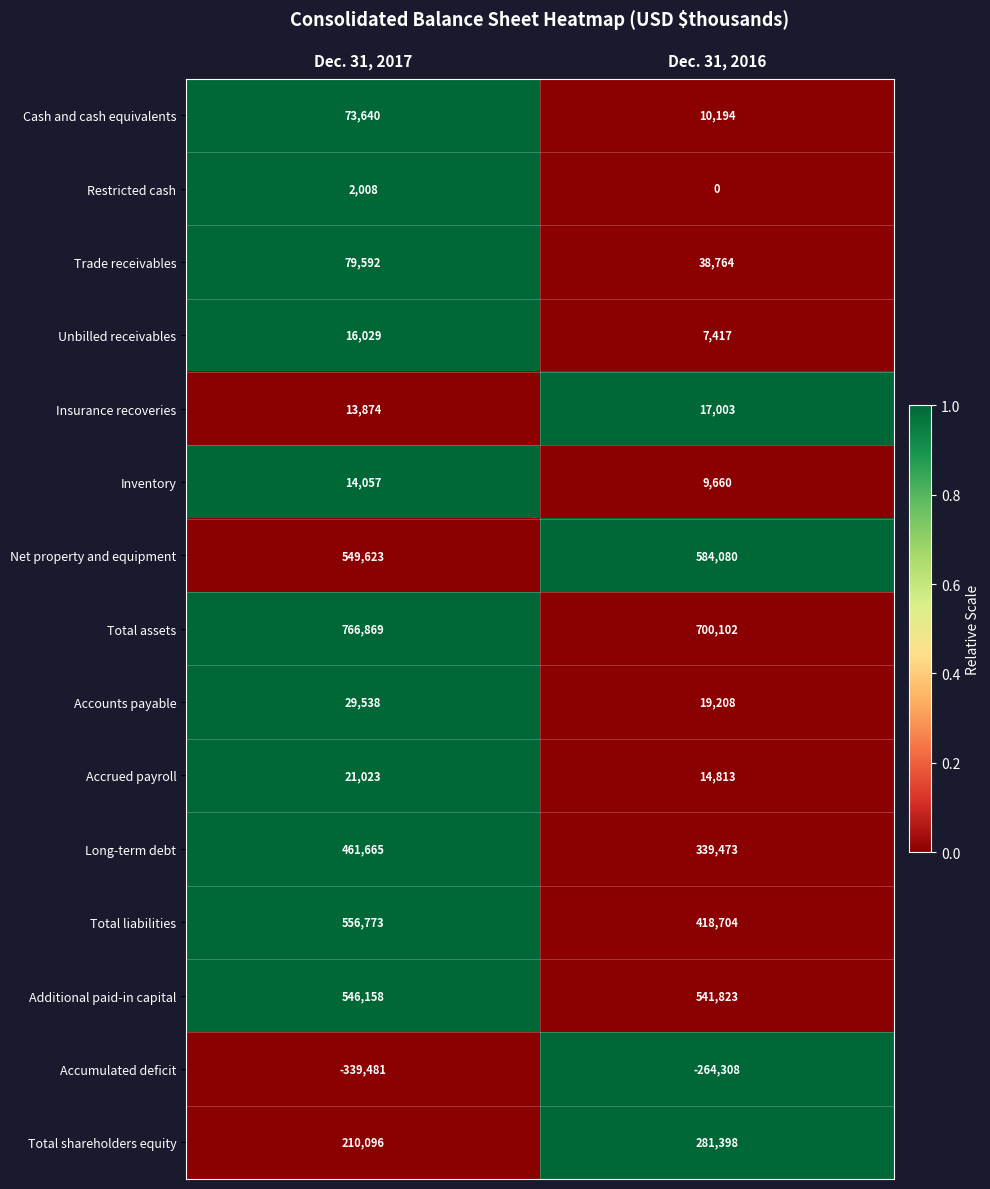

At Dec. 31, 2017, list the series in order from smallest to largest.

Accumulated deficit, Restricted cash, Insurance recoveries, Inventory, Unbilled receivables, Accrued payroll, Accounts payable, Cash and cash equivalents, Trade receivables, Total shareholders equity, Long-term debt, Additional paid-in capital, Net property and equipment, Total liabilities, Total assets